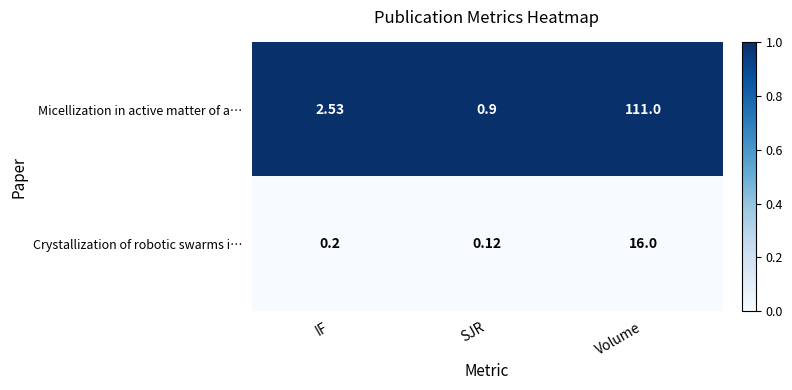

List the series in order of their overall mean, lowest first.

Crystallization of robotic swarms i…, Micellization in active matter of a…